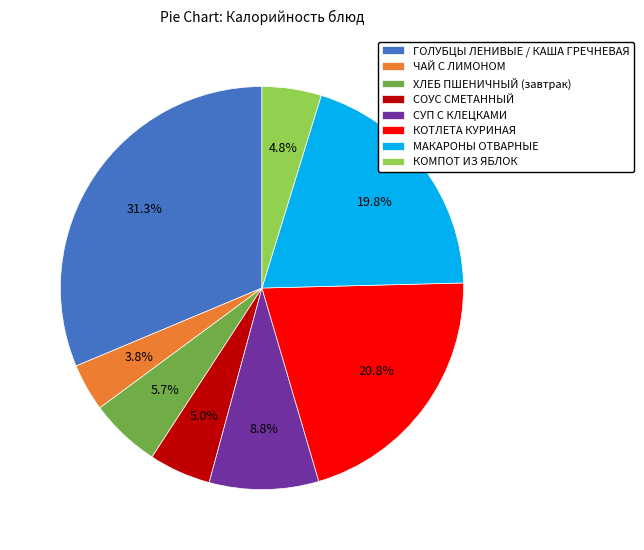

Which has a higher value, СОУС СМЕТАННЫЙ or СУП С КЛЕЦКАМИ?

СУП С КЛЕЦКАМИ